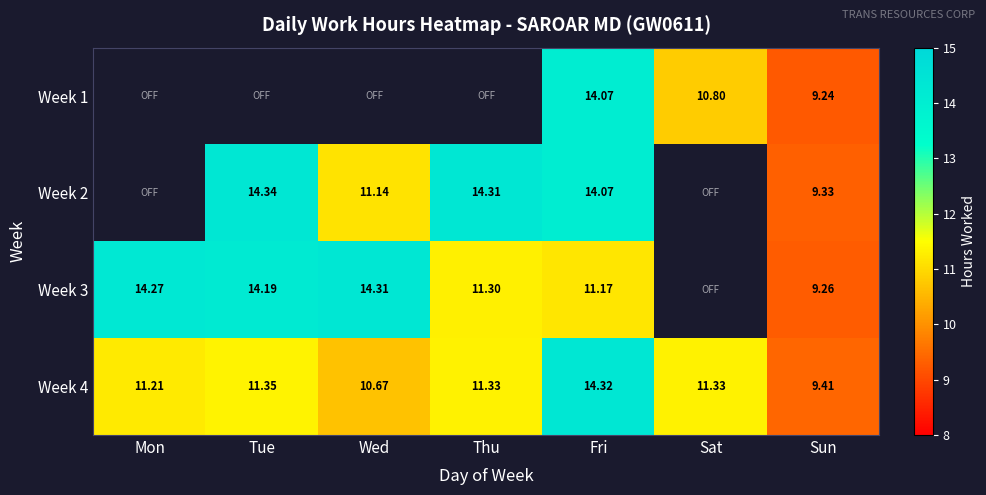

Is the value of Week 1 at Sun greater than the value of Week 4 at Thu?

No